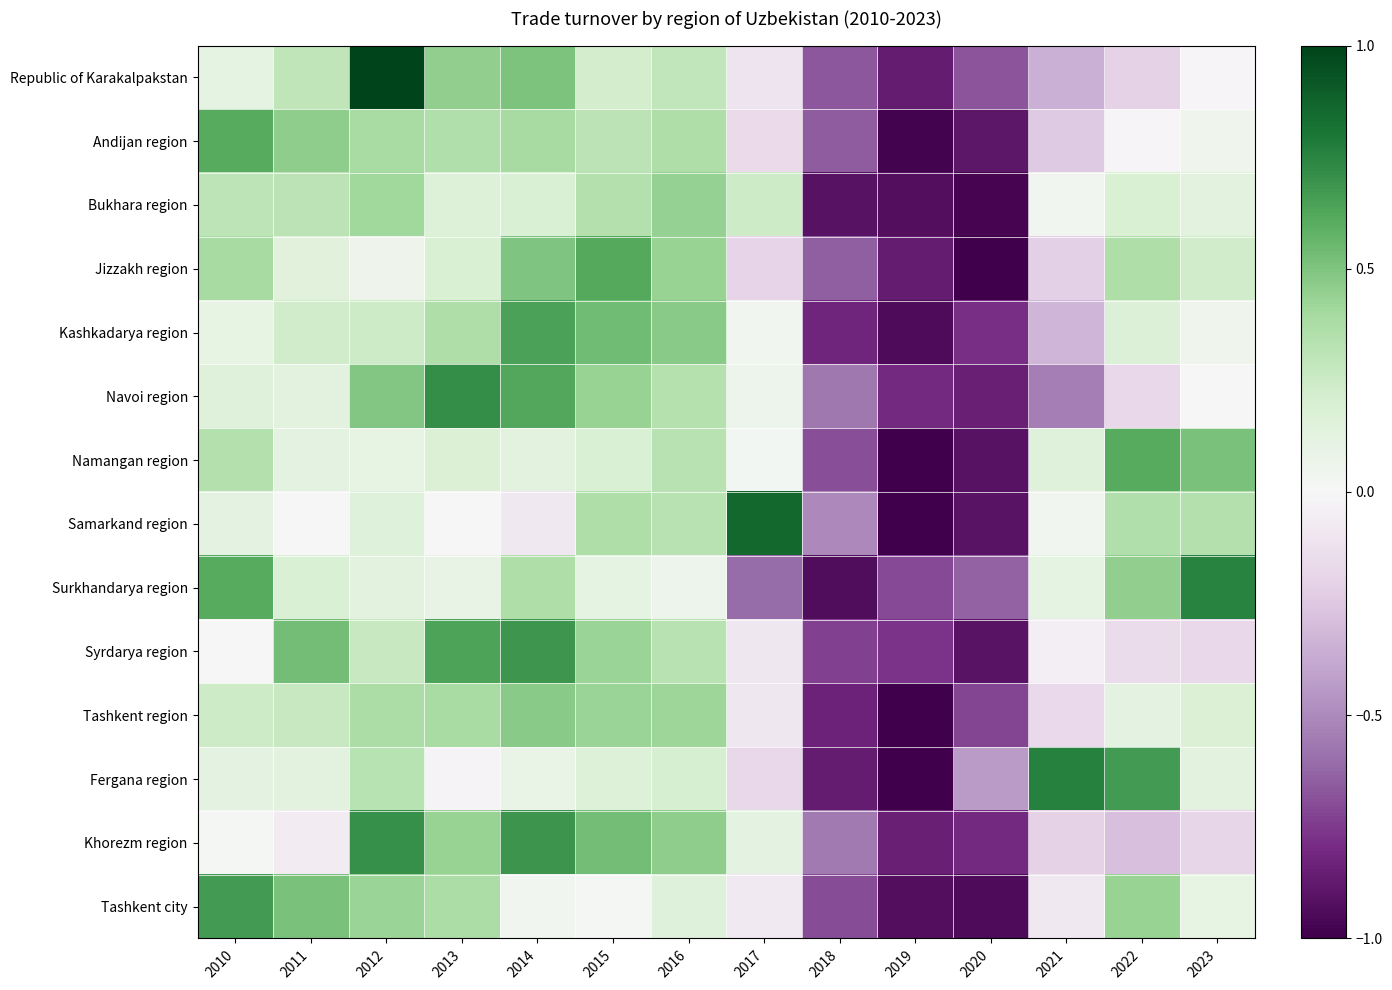

Reading right to left, transcribe all the data shown in this chart.

Republic of Karakalpakstan: 2023=-0.0	2022=-0.2	2021=-0.3	2020=-0.7	2019=-0.9	2018=-0.7	2017=-0.1	2016=0.3	2015=0.2	2014=0.5	2013=0.4	2012=1.0	2011=0.3	2010=0.1
Andijan region: 2023=0.0	2022=-0.0	2021=-0.2	2020=-0.9	2019=-1.0	2018=-0.7	2017=-0.2	2016=0.4	2015=0.3	2014=0.4	2013=0.4	2012=0.4	2011=0.5	2010=0.6
Bukhara region: 2023=0.1	2022=0.2	2021=0.0	2020=-1.0	2019=-0.9	2018=-0.9	2017=0.2	2016=0.4	2015=0.3	2014=0.2	2013=0.2	2012=0.4	2011=0.3	2010=0.3
Jizzakh region: 2023=0.2	2022=0.4	2021=-0.2	2020=-1.0	2019=-0.9	2018=-0.6	2017=-0.2	2016=0.4	2015=0.6	2014=0.5	2013=0.2	2012=0.1	2011=0.1	2010=0.4
Kashkadarya region: 2023=0.0	2022=0.2	2021=-0.3	2020=-0.8	2019=-0.9	2018=-0.8	2017=0.0	2016=0.5	2015=0.5	2014=0.6	2013=0.4	2012=0.2	2011=0.2	2010=0.1
Navoi region: 2023=-0.0	2022=-0.2	2021=-0.5	2020=-0.9	2019=-0.8	2018=-0.6	2017=0.1	2016=0.3	2015=0.4	2014=0.6	2013=0.7	2012=0.5	2011=0.1	2010=0.2
Namangan region: 2023=0.5	2022=0.6	2021=0.2	2020=-0.9	2019=-1.0	2018=-0.7	2017=0.0	2016=0.3	2015=0.2	2014=0.1	2013=0.2	2012=0.1	2011=0.1	2010=0.3
Samarkand region: 2023=0.3	2022=0.4	2021=0.0	2020=-0.9	2019=-1.0	2018=-0.5	2017=0.9	2016=0.3	2015=0.4	2014=-0.1	2013=0.0	2012=0.2	2011=0.0	2010=0.1
Surkhandarya region: 2023=0.8	2022=0.4	2021=0.1	2020=-0.6	2019=-0.7	2018=-0.9	2017=-0.6	2016=0.1	2015=0.1	2014=0.4	2013=0.1	2012=0.1	2011=0.2	2010=0.6
Syrdarya region: 2023=-0.2	2022=-0.2	2021=-0.0	2020=-0.9	2019=-0.8	2018=-0.7	2017=-0.1	2016=0.3	2015=0.4	2014=0.7	2013=0.6	2012=0.3	2011=0.5	2010=-0.0
Tashkent region: 2023=0.2	2022=0.1	2021=-0.2	2020=-0.7	2019=-1.0	2018=-0.8	2017=-0.1	2016=0.4	2015=0.4	2014=0.5	2013=0.4	2012=0.4	2011=0.3	2010=0.2
Fergana region: 2023=0.1	2022=0.7	2021=0.8	2020=-0.4	2019=-1.0	2018=-0.9	2017=-0.2	2016=0.2	2015=0.2	2014=0.1	2013=-0.0	2012=0.3	2011=0.1	2010=0.1
Khorezm region: 2023=-0.2	2022=-0.3	2021=-0.2	2020=-0.8	2019=-0.8	2018=-0.6	2017=0.1	2016=0.5	2015=0.5	2014=0.7	2013=0.4	2012=0.7	2011=-0.1	2010=0.0
Tashkent city: 2023=0.1	2022=0.4	2021=-0.1	2020=-0.9	2019=-0.9	2018=-0.7	2017=-0.1	2016=0.2	2015=0.0	2014=0.0	2013=0.4	2012=0.4	2011=0.5	2010=0.7